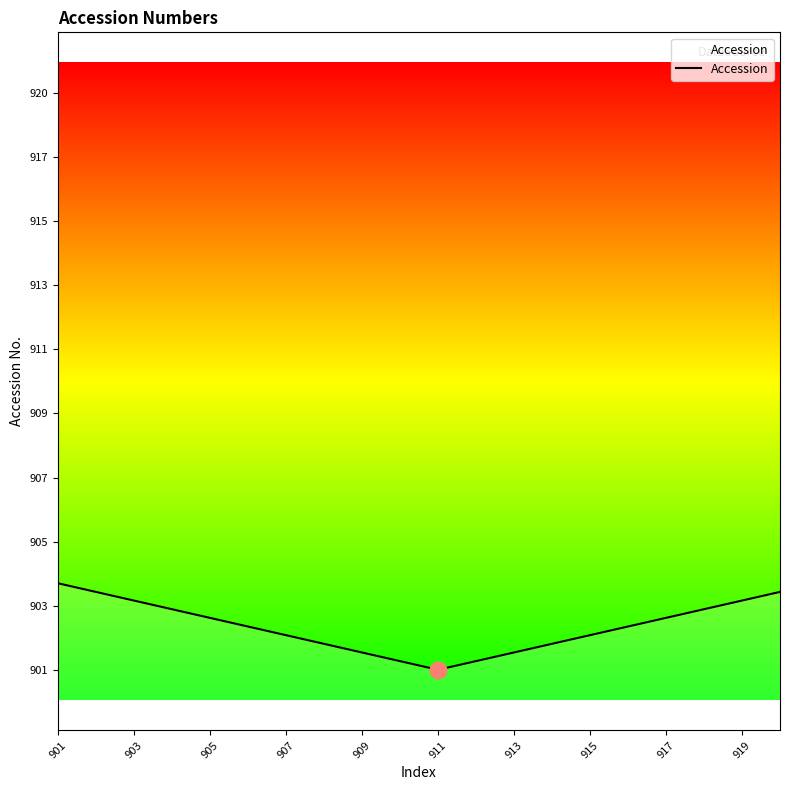

What is the maximum value shown in the chart?

903.9